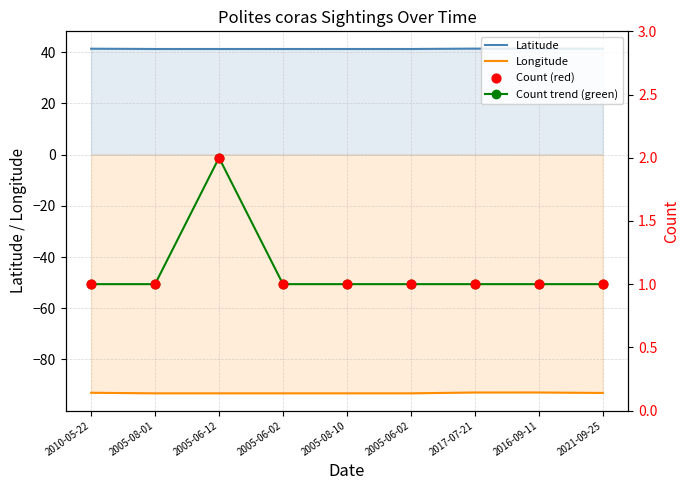

What are all the series names shown in the legend?

Latitude, Longitude, Count trend (green), Count (red)